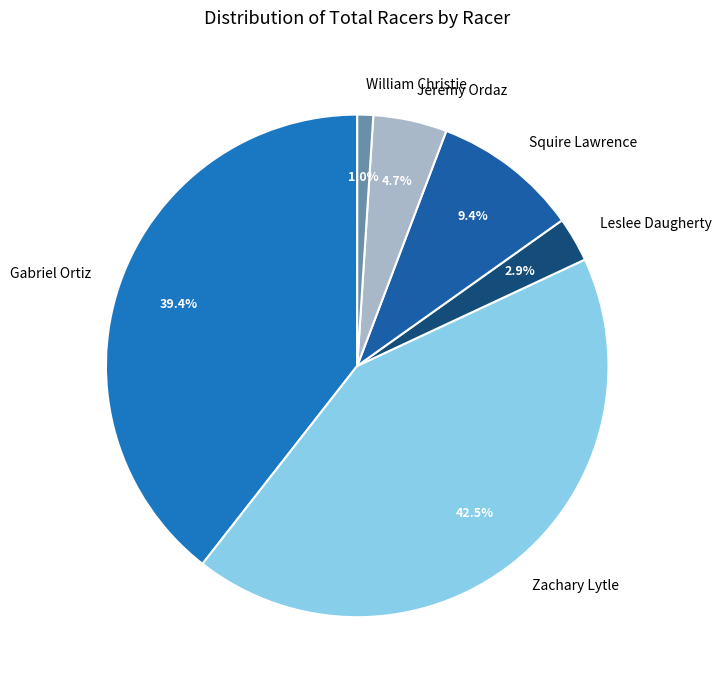

How much of the chart is everything except Leslee Daugherty?

97.1%